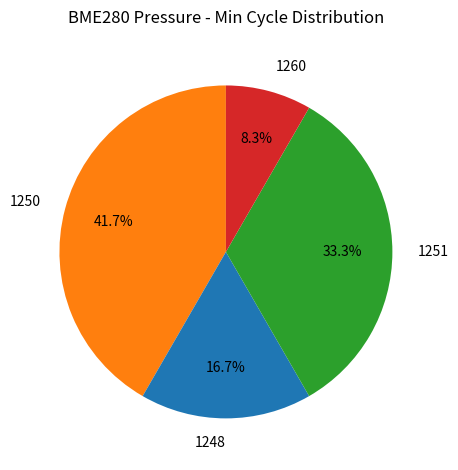

Is the sum of 1260 and 1248 greater than half?

No